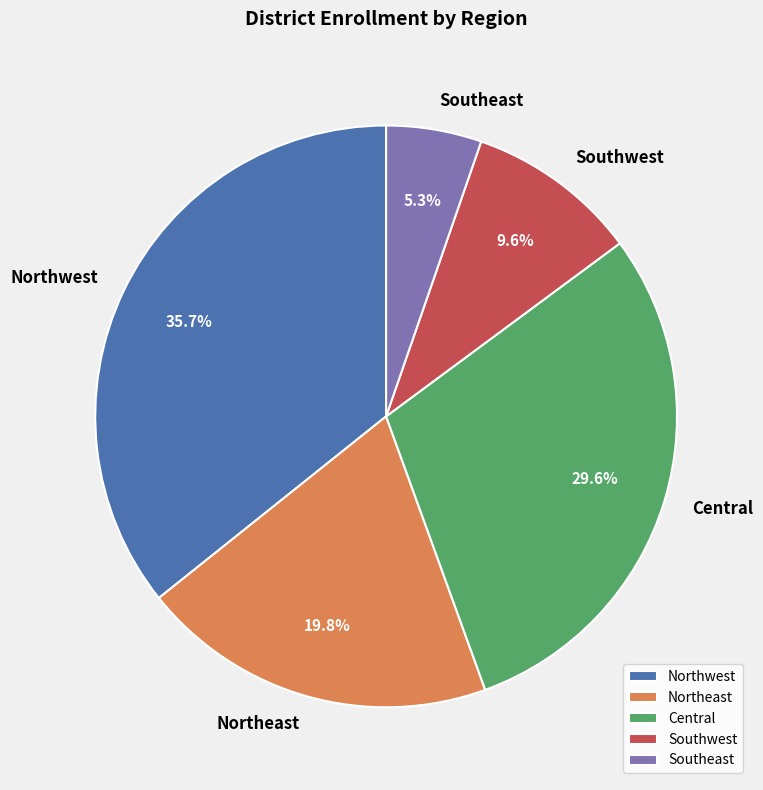

To the nearest percent, what is the average slice percentage?

20%